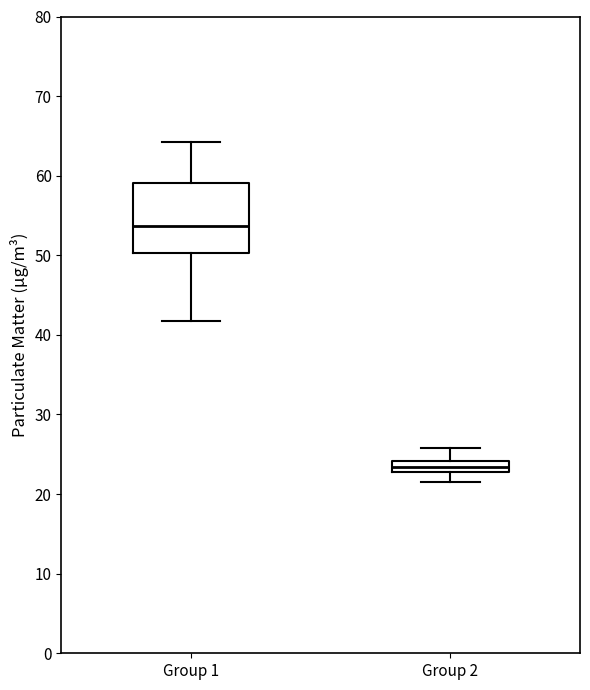

Which box's median line is the lowest?

Group 2